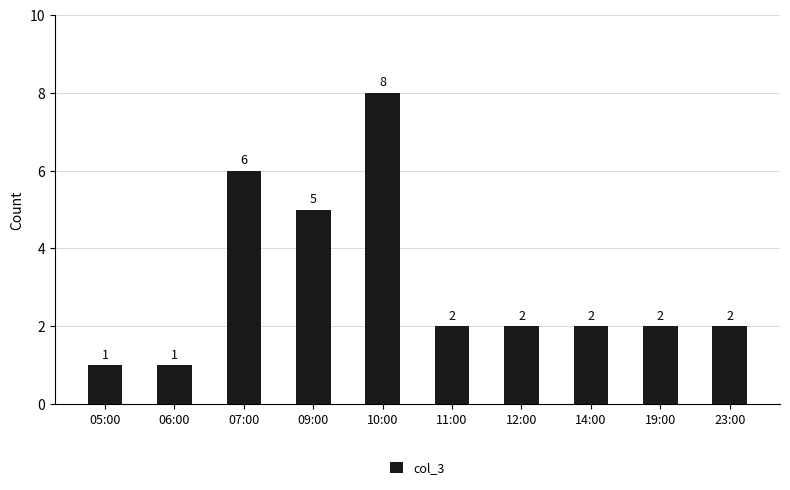

Where is the data nearest to the value 4?

09:00